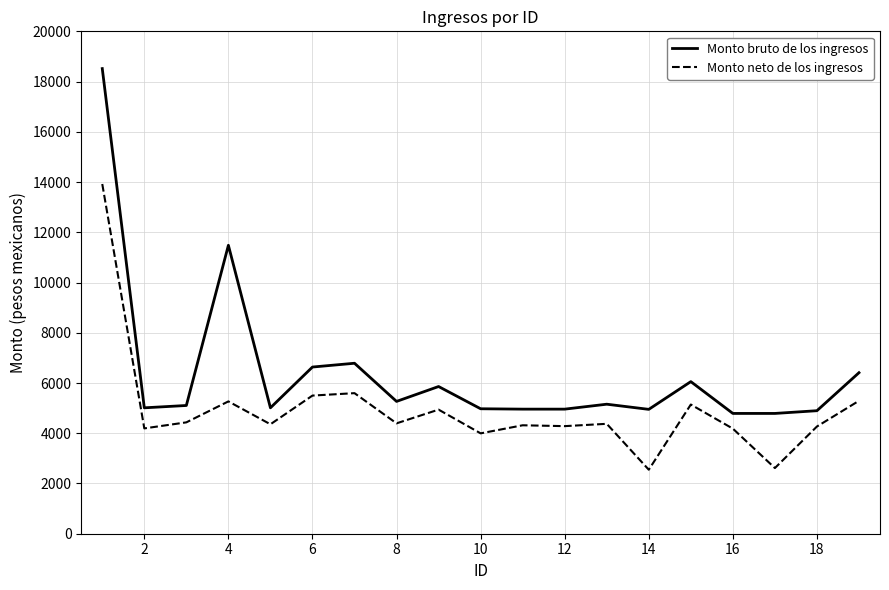

List the series in order of their peak value, lowest first.

Monto neto de los ingresos, Monto bruto de los ingresos